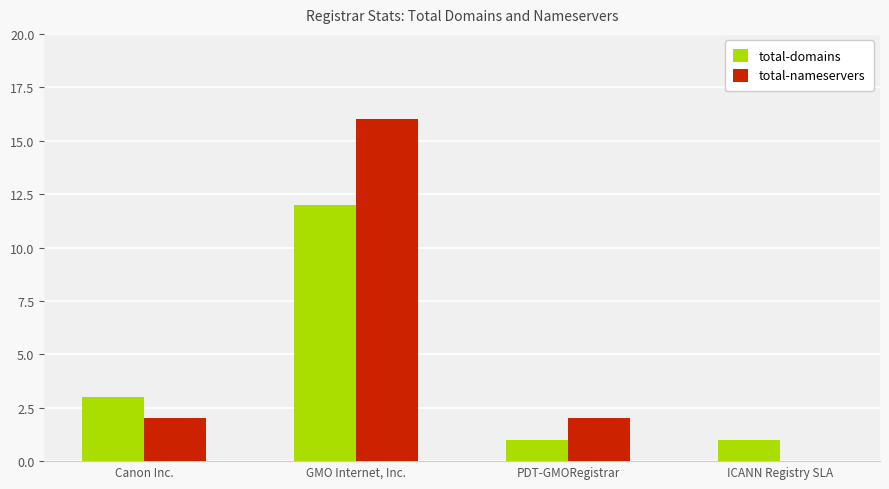

Reading left to right, list all the values displayed in this chart.

total-domains: Canon Inc.=3	GMO Internet, Inc.=12	PDT-GMORegistrar=1	ICANN Registry SLA=1
total-nameservers: Canon Inc.=2	GMO Internet, Inc.=16	PDT-GMORegistrar=2	ICANN Registry SLA=0